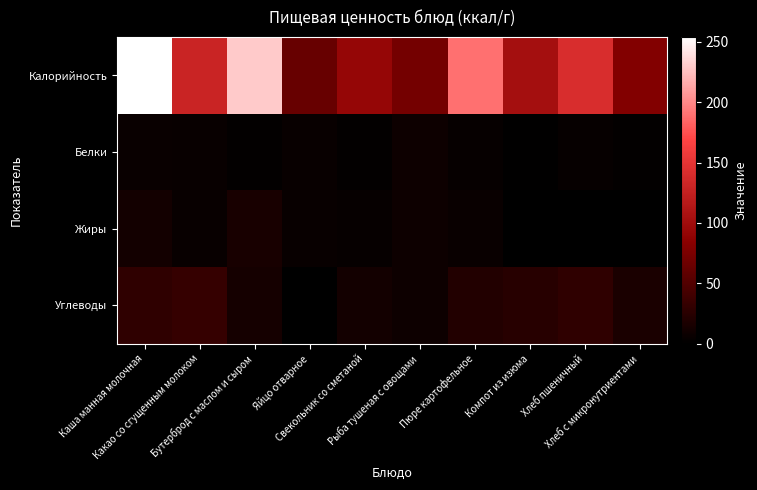

Between Пюре картофельное and Компот из изюма, which is larger?

Пюре картофельное